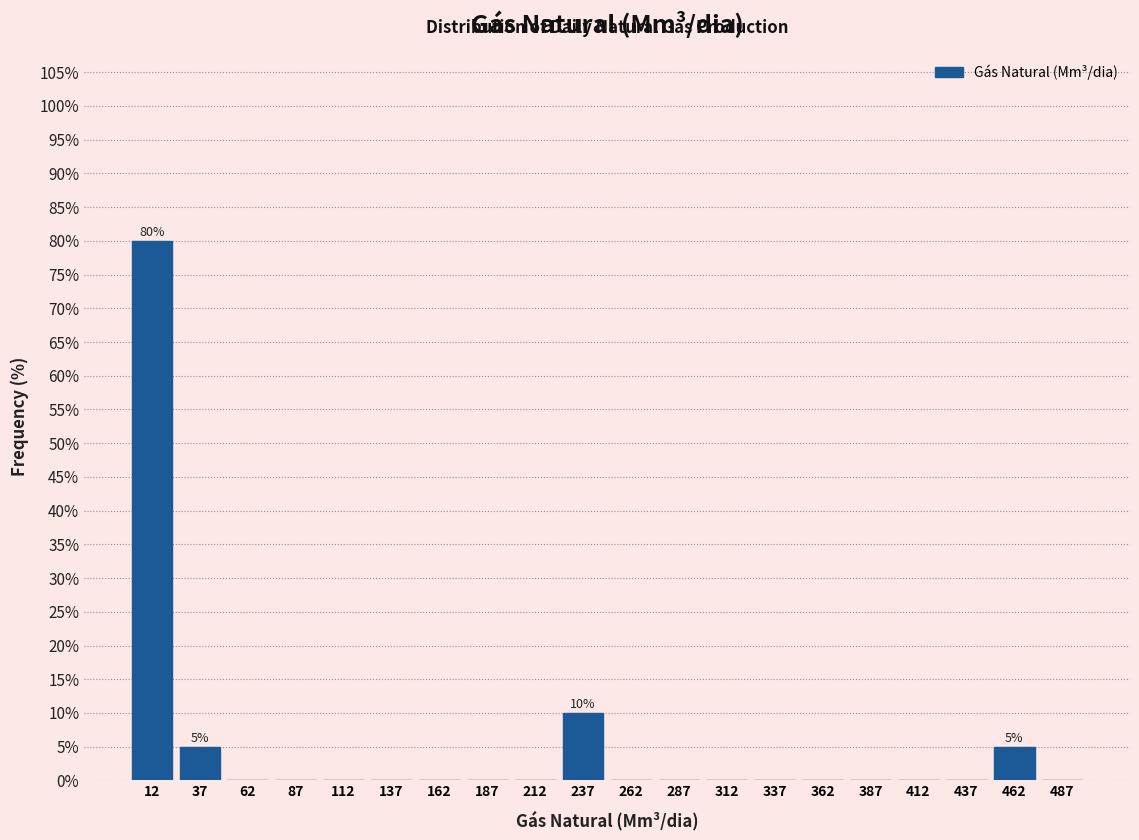

Over which range of the x-axis is the bar tallest?

0 to 25